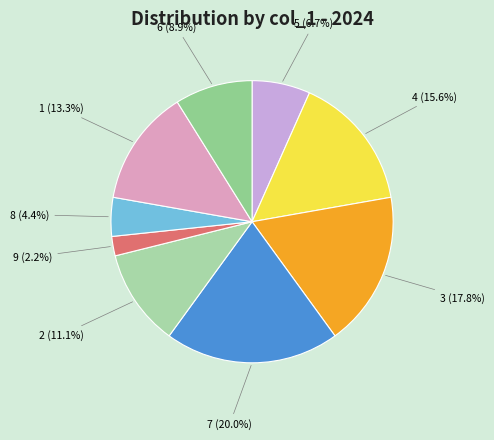

Which slice is the smallest?

9